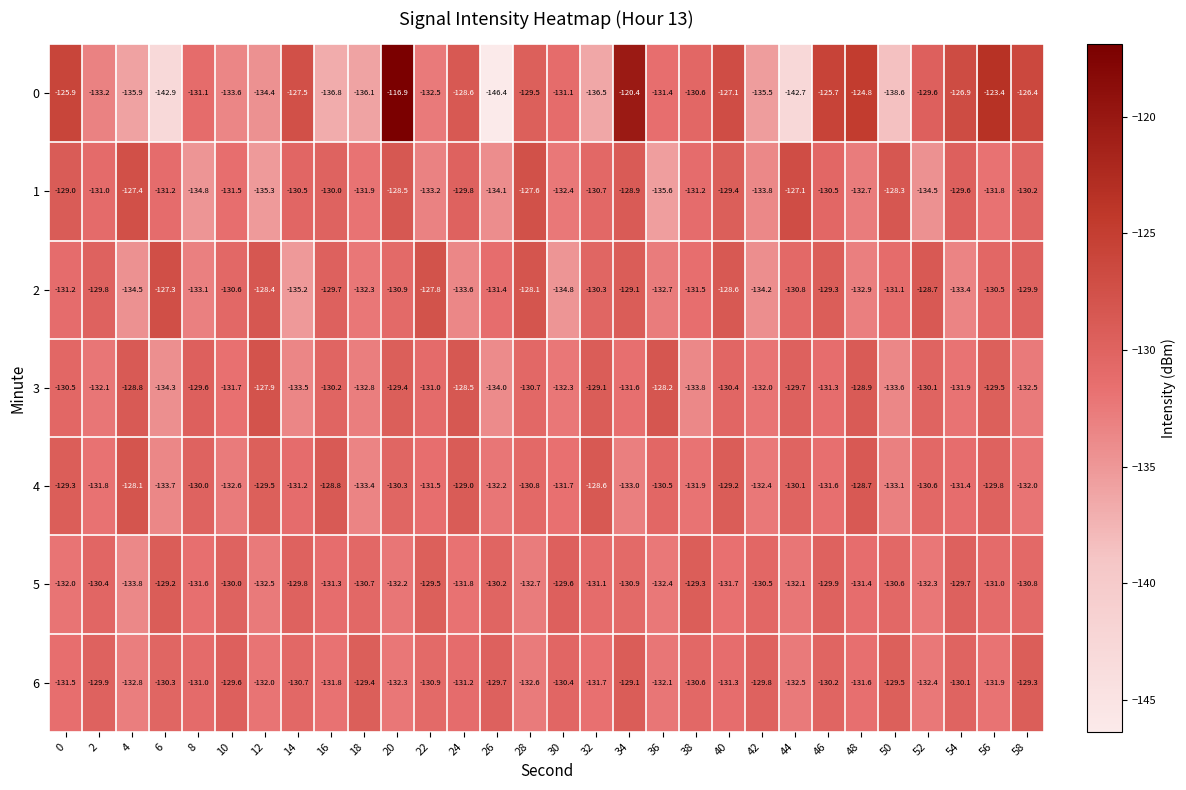

At which category does the chart reach its peak across all series?

20